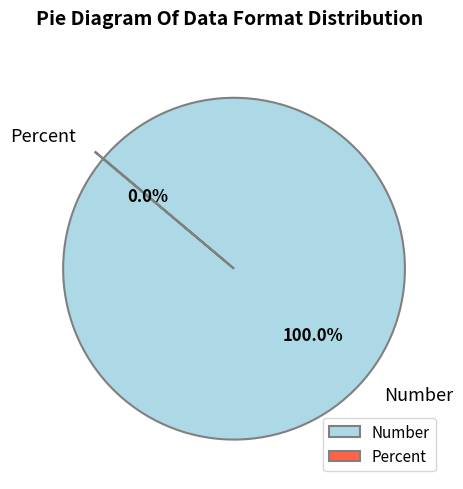

What is the largest slice in the pie chart?

Number